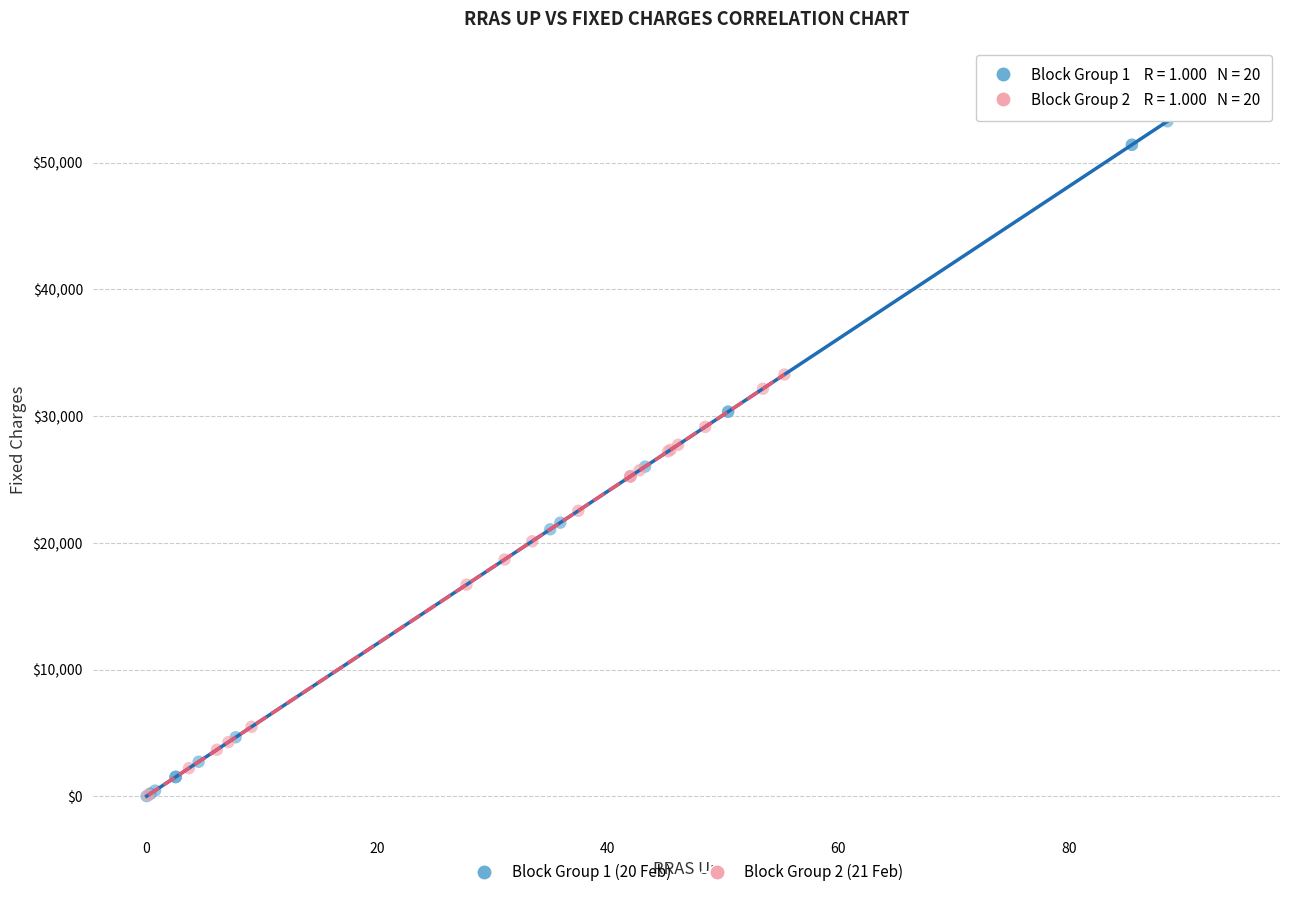

Which series has the largest Y range (max minus min)?

Block Group 1 (20 Feb)